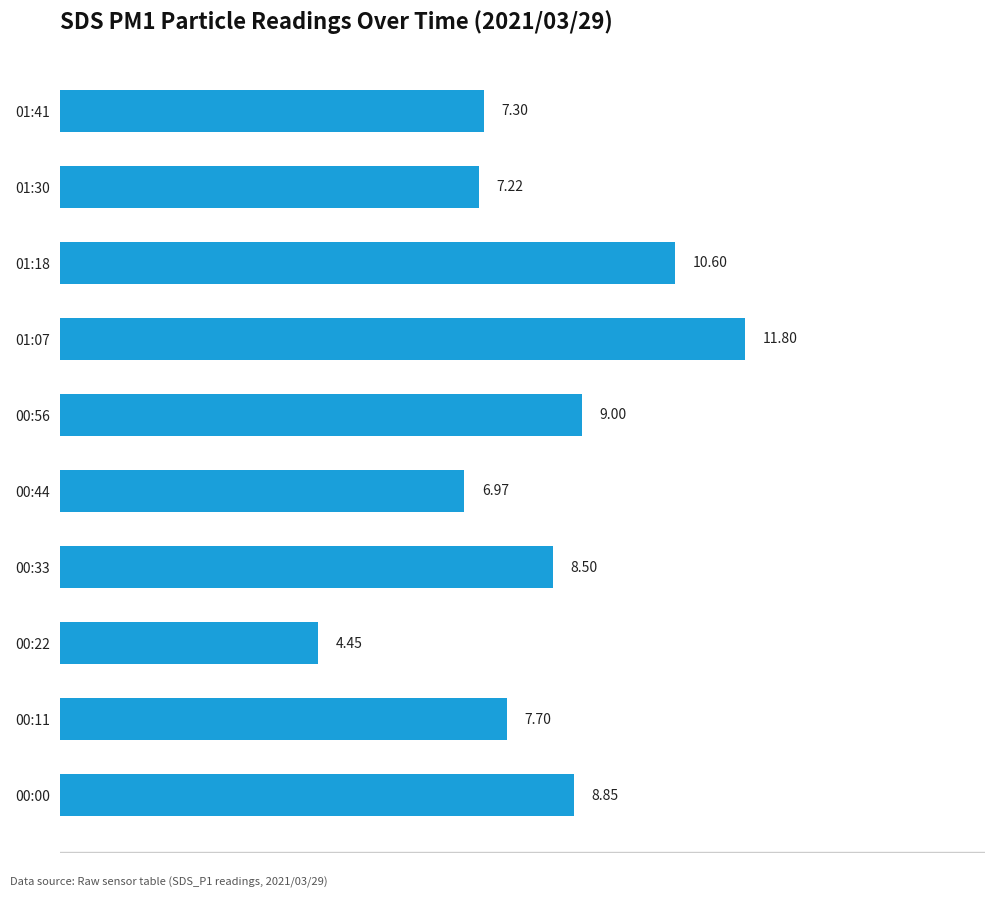

Where is the data nearest to the value 8?

00:11